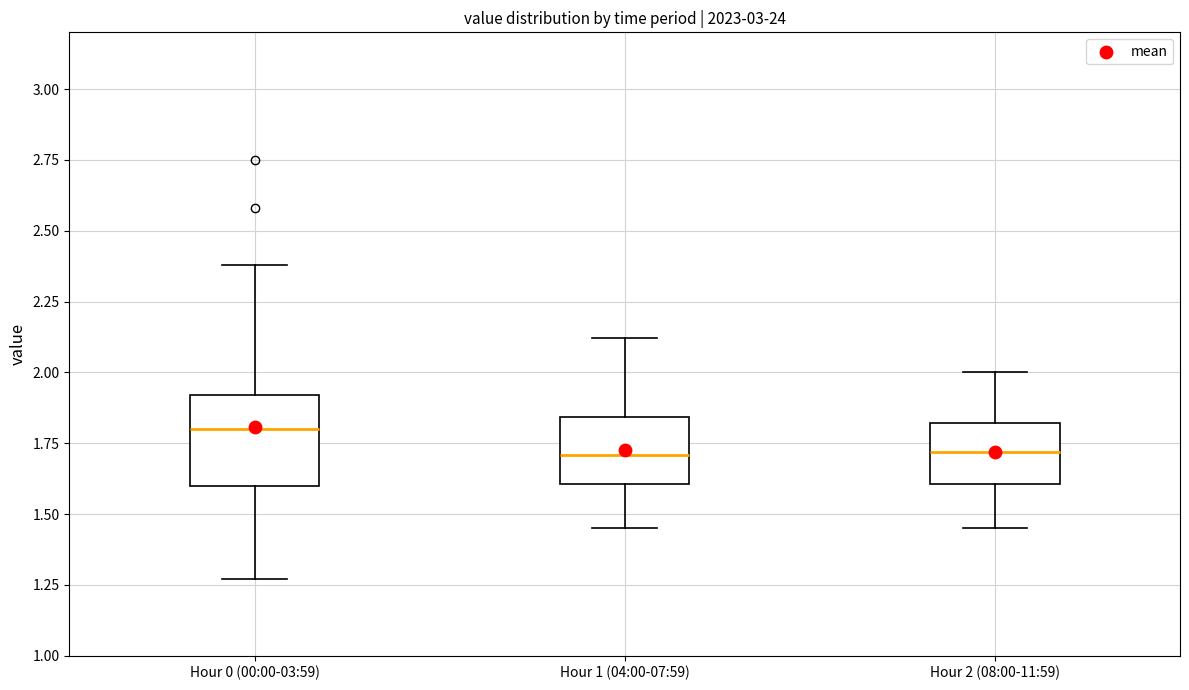

Where is the upper edge of the box for Hour 1 (04:00-07:59) on the y-axis? The values are not printed on the chart, so give them approximately, as read against the axis.

1.85